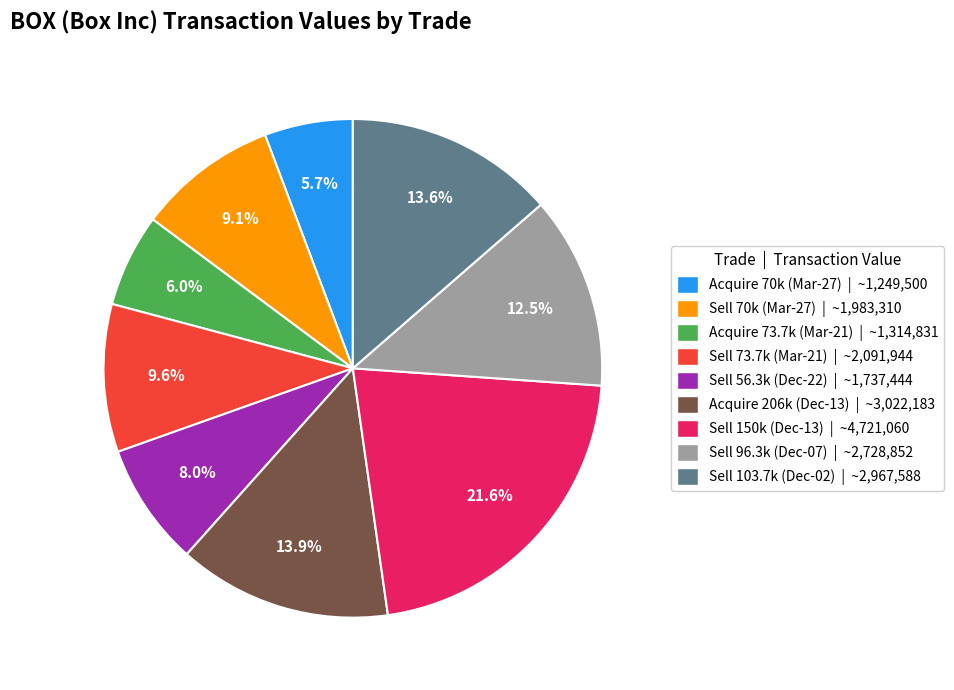

What is the ratio of the value at Sell 56.3k (Dec-22) | ~1,737,444 to the value at Sell 150k (Dec-13) | ~4,721,060?

0.4